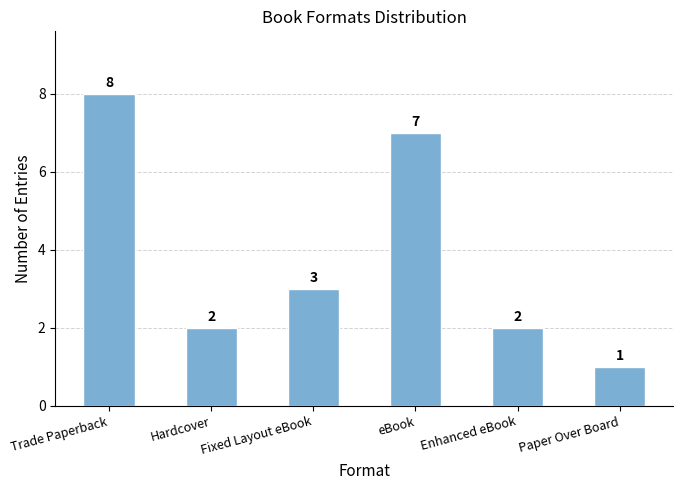

Is it true that the value at Hardcover is 2?

True